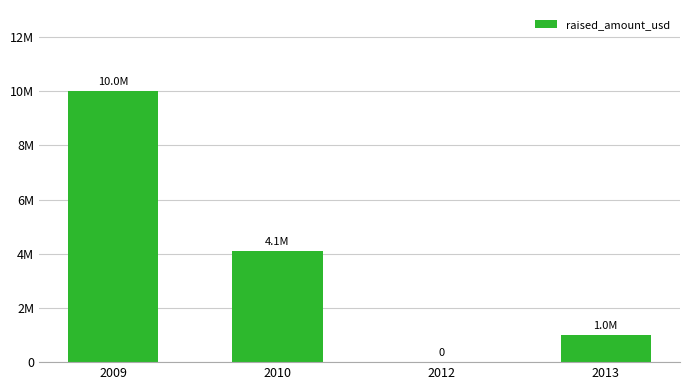

What is the sum of all values?

15100000